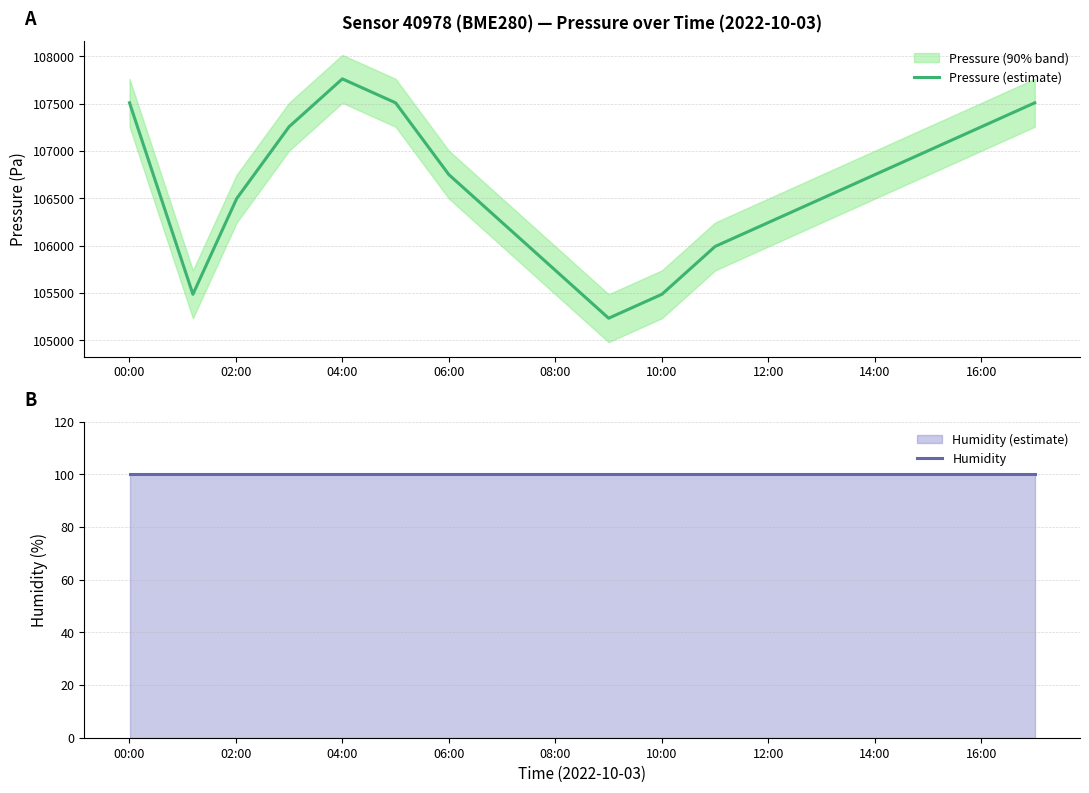

What is the difference between the maximum and minimum values in the Pressure (estimate) series?

2527.0